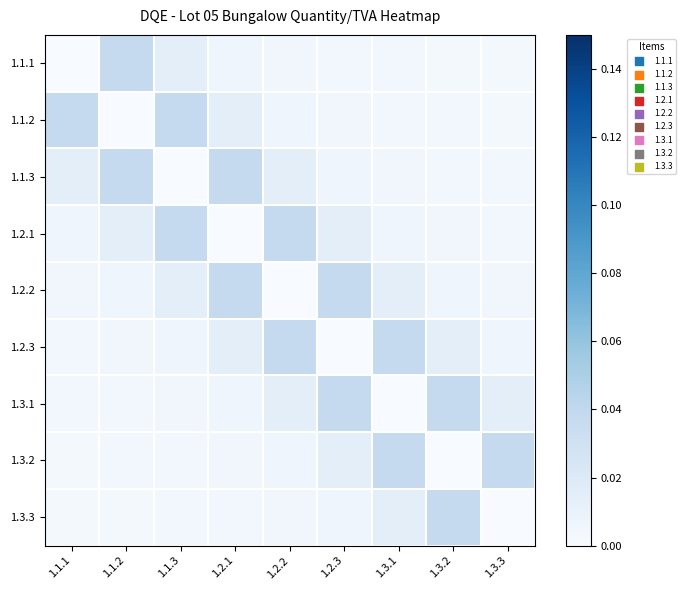

Which label corresponds to the smallest value in the chart?

1.1.1